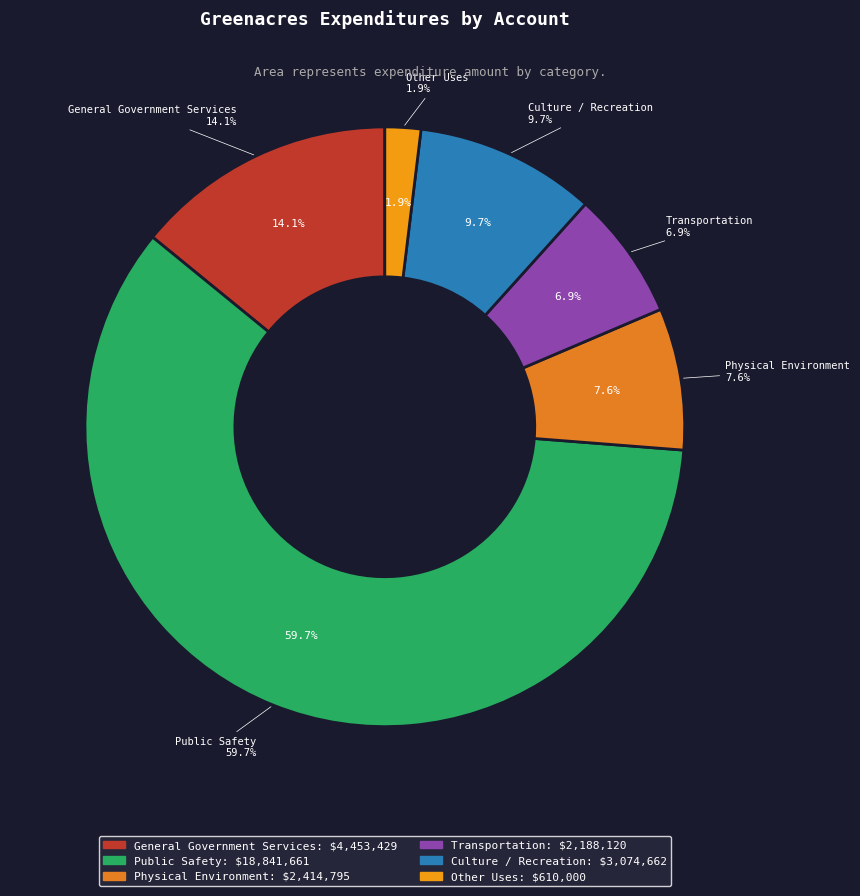

Which slice is the largest?

Public Safety